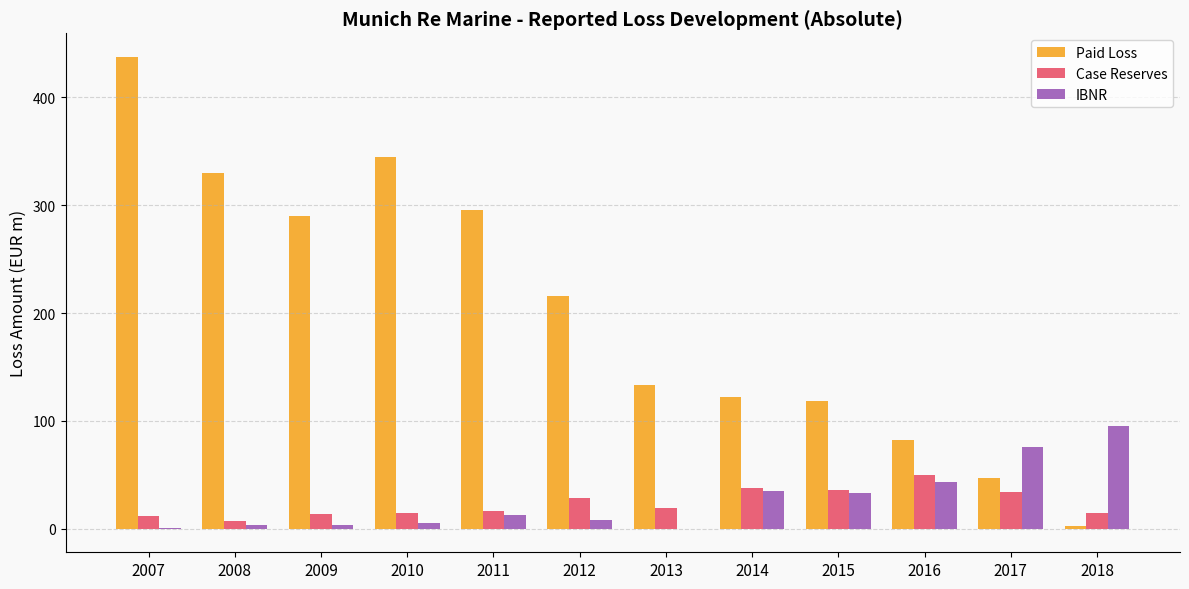

At which label does Paid Loss reach its peak?

2007